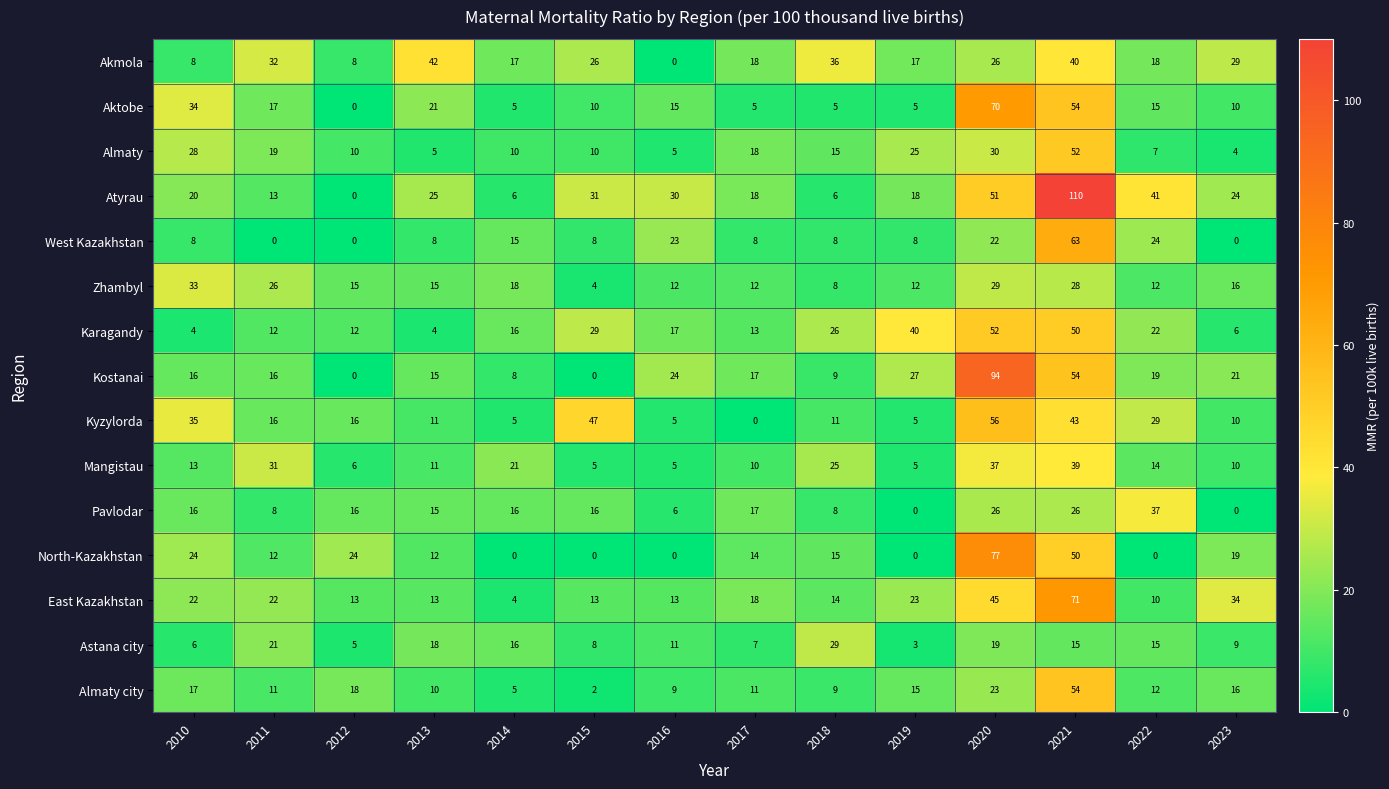

Where is Astana city nearest to the value 16?

2014